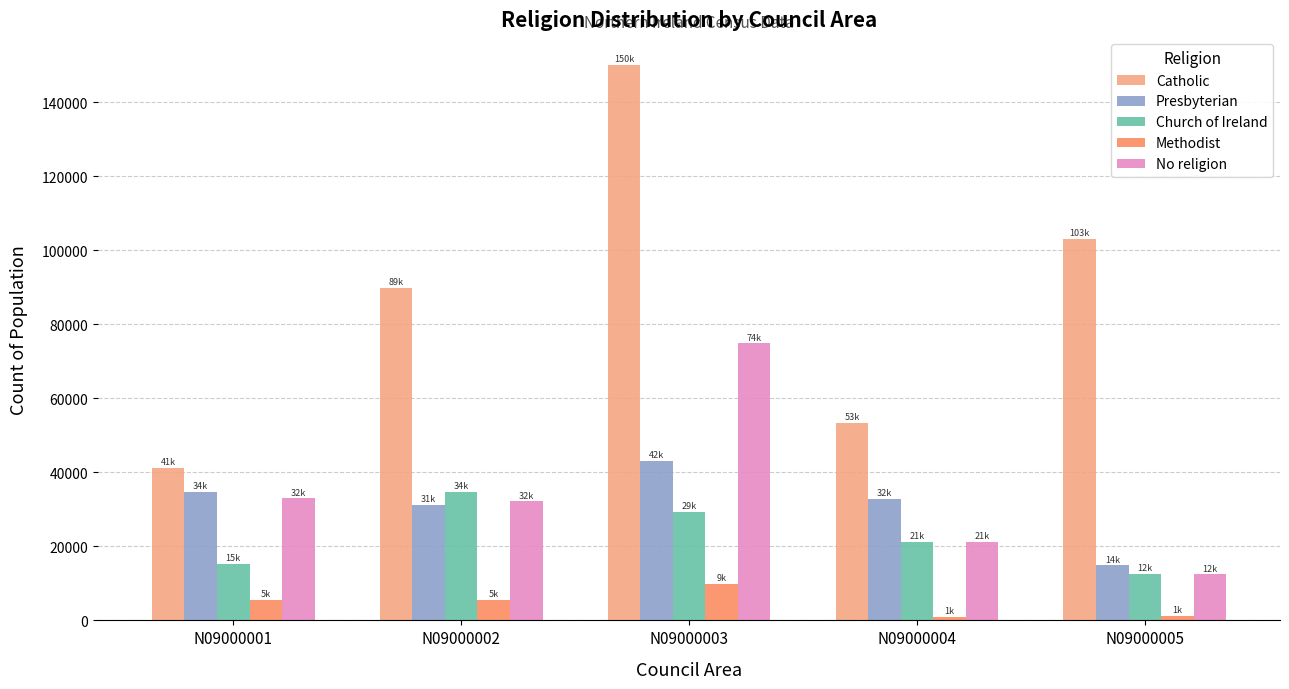

At how many categories does at least one series exceed 129949?

1